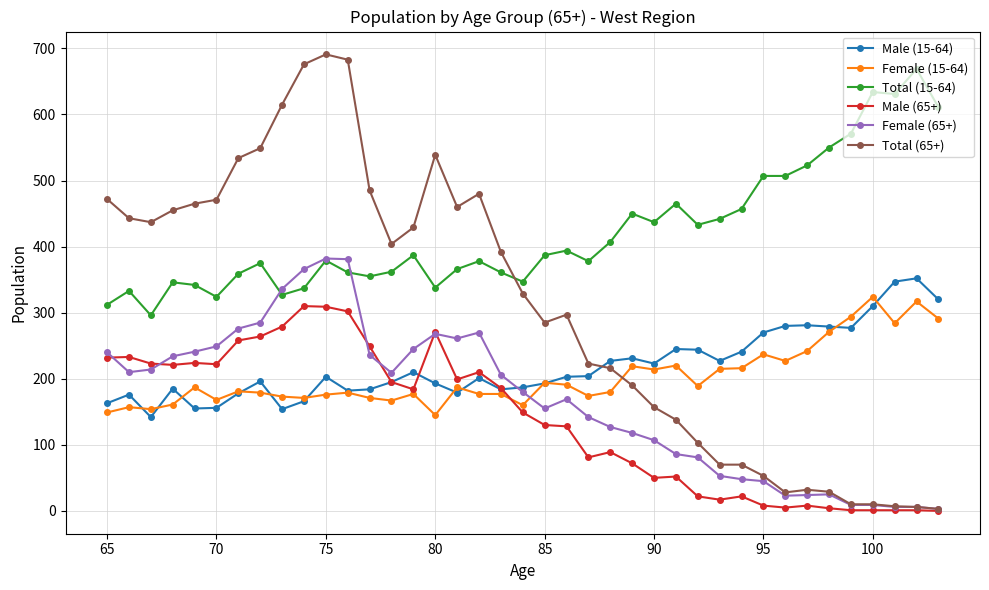

Which series has the largest total across all categories?

Total (15-64)